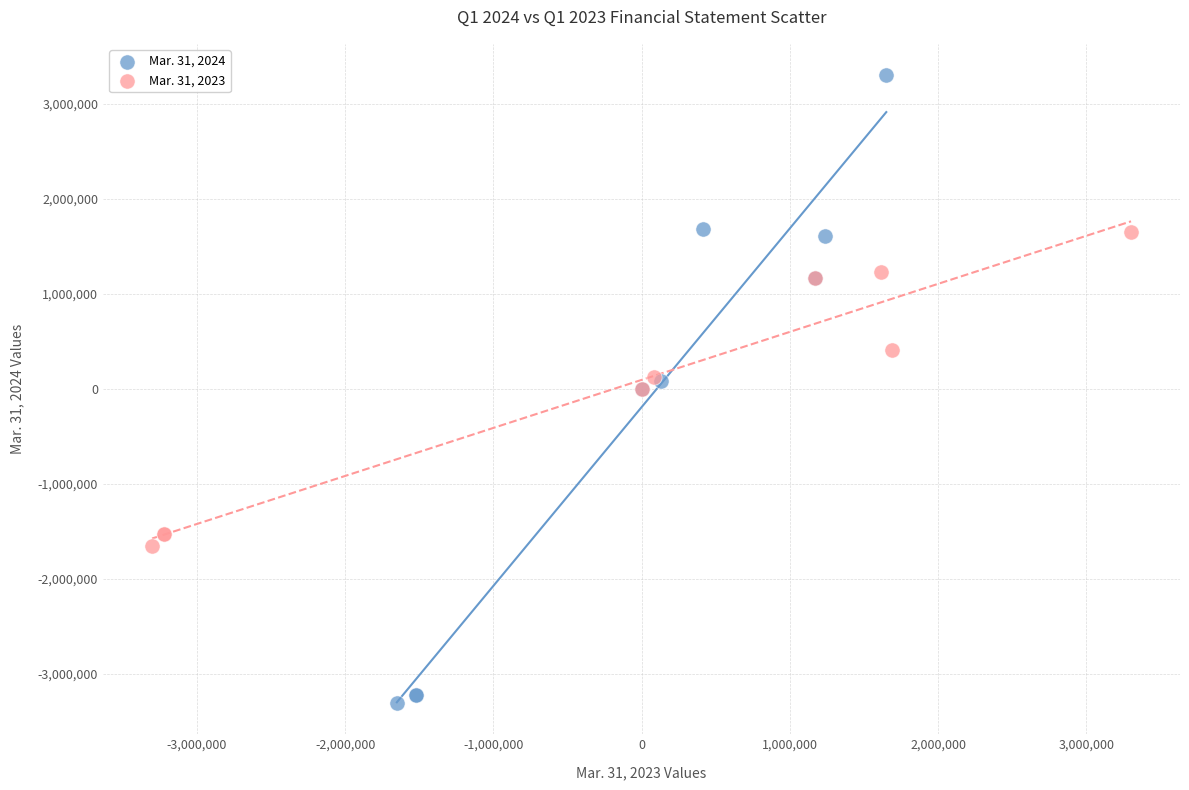

Which series has the widest spread of Y values?

Mar. 31, 2024